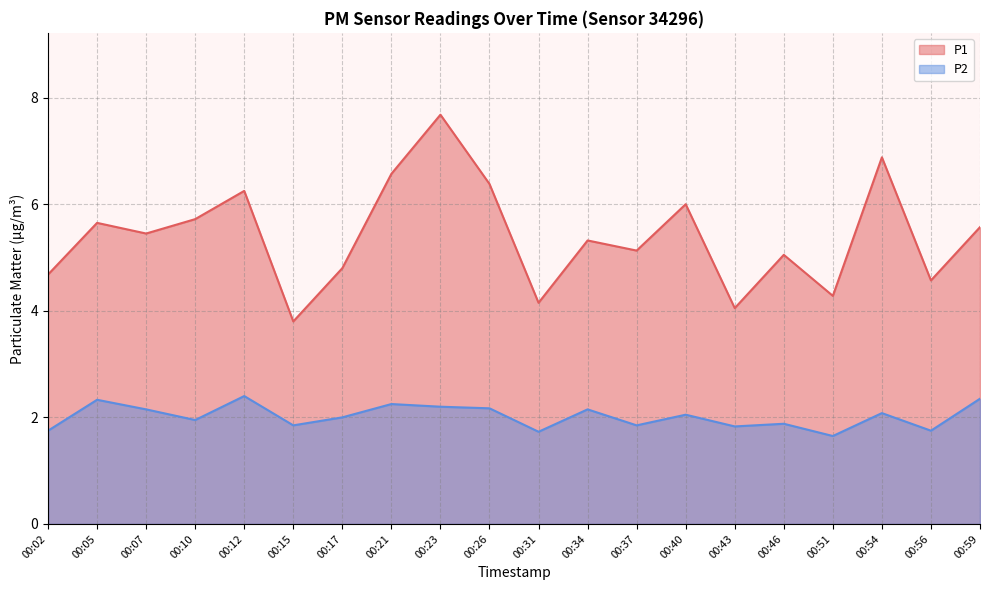

Which series changed the most between 00:02 and 00:21?

P1